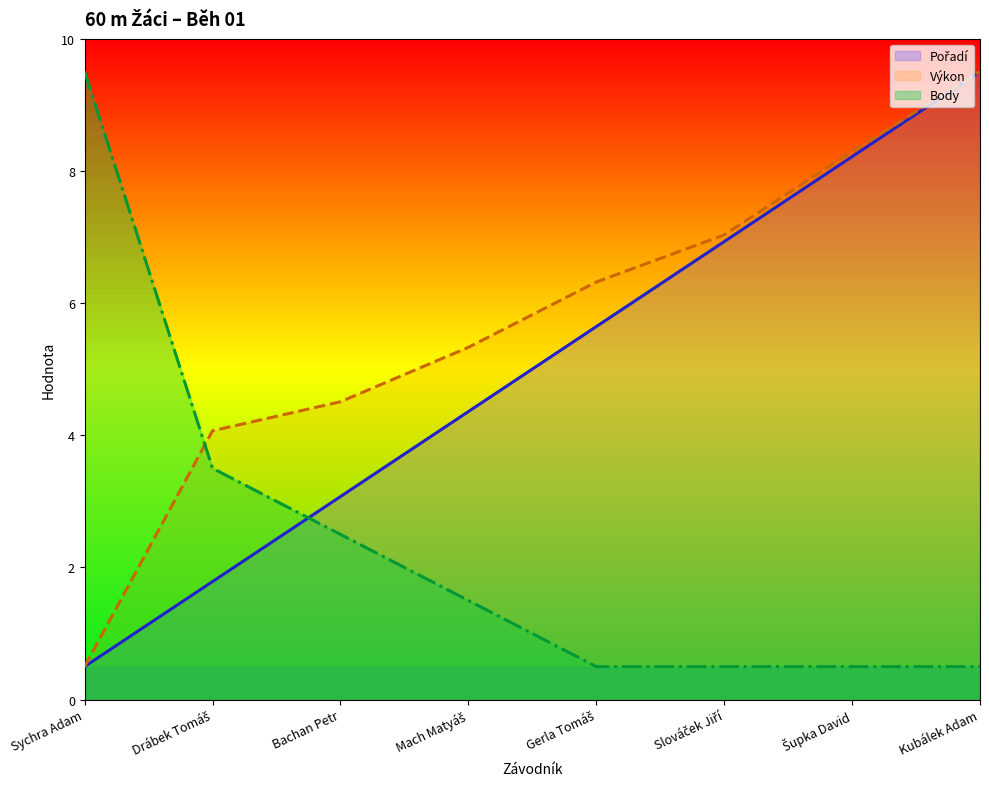

Which series has the largest total across all categories?

Výkon